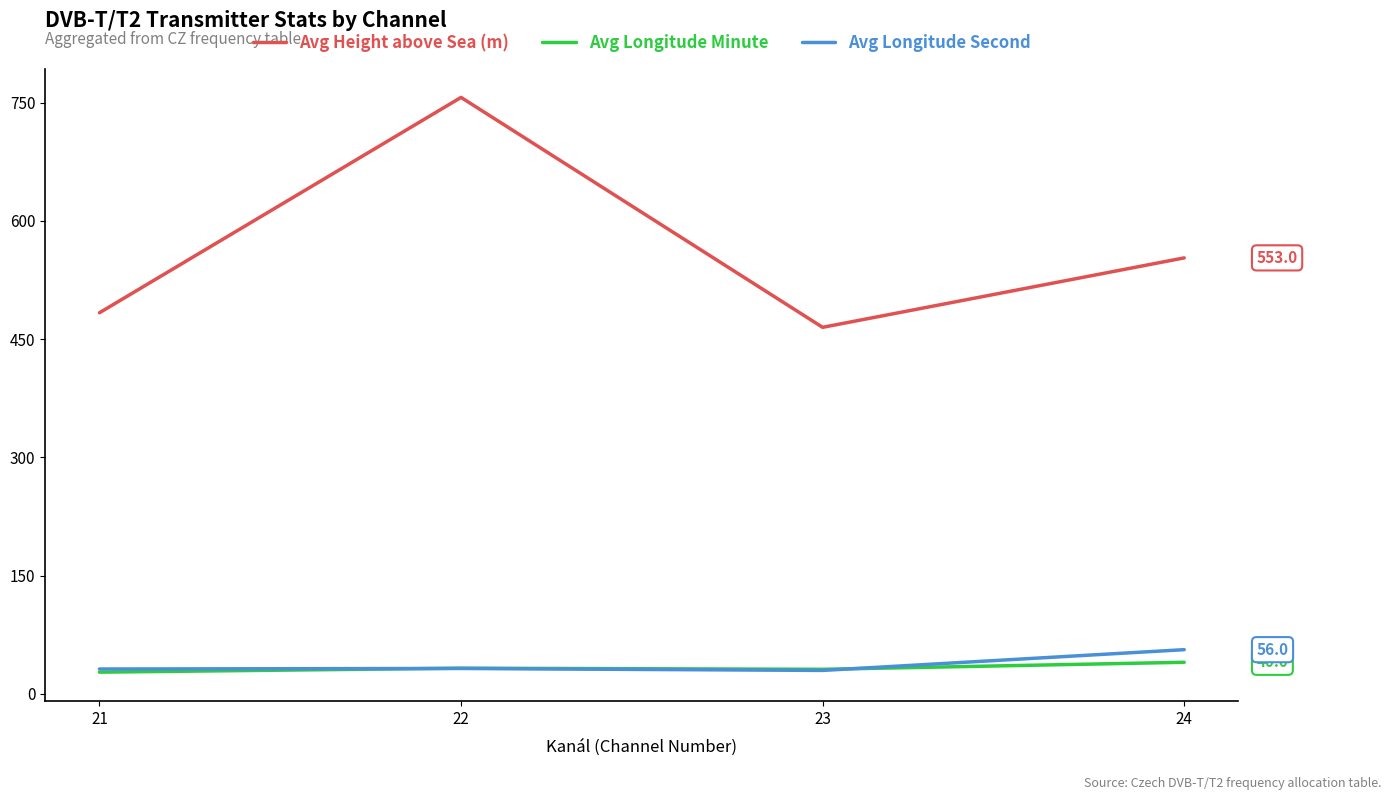

True or false: Avg Height above Sea (m) and Avg Longitude Minute intersect in this chart.

False